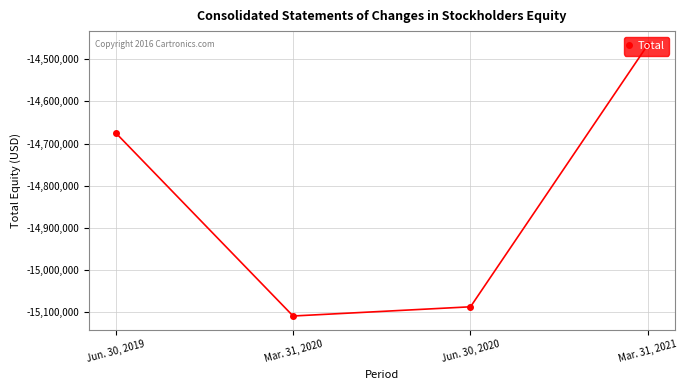

Which has a higher value, Jun. 30, 2020 or Mar. 31, 2021?

Mar. 31, 2021